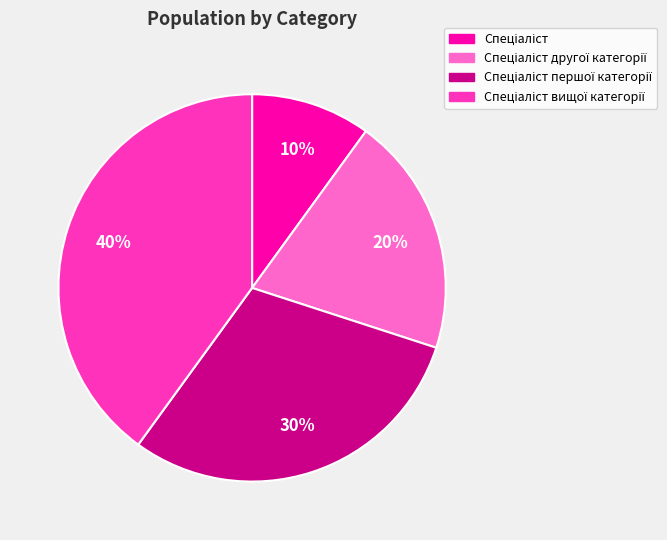

Does any single category account for the majority?

No